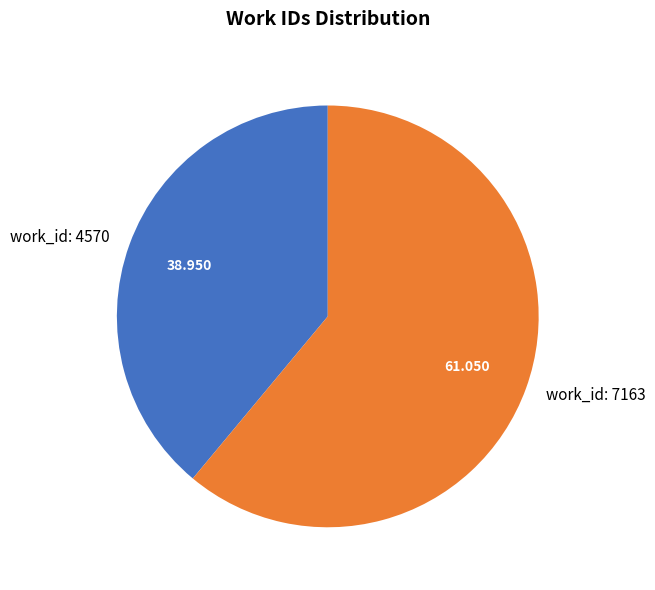

Which category accounts for the majority?

work_id: 7163